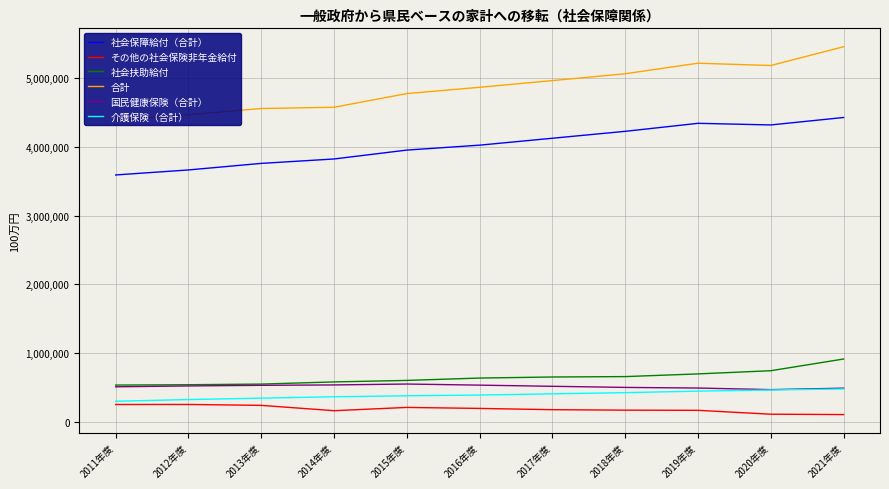

Between 2019年度 and 2021年度, which series saw the biggest shift?

合計